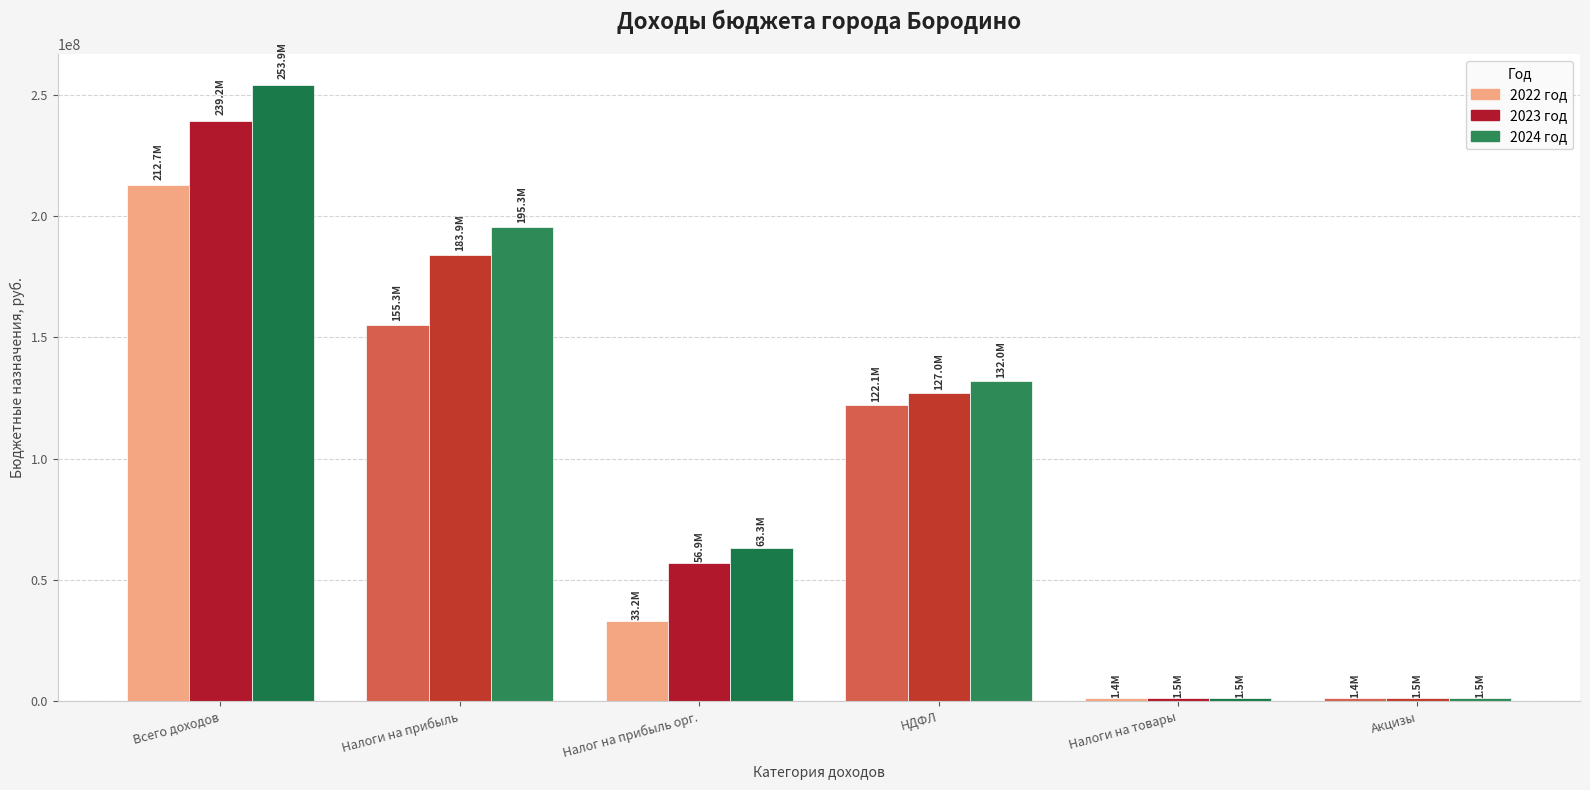

The value of 2022 год at Всего доходов is 305226103.4. True or false?

False